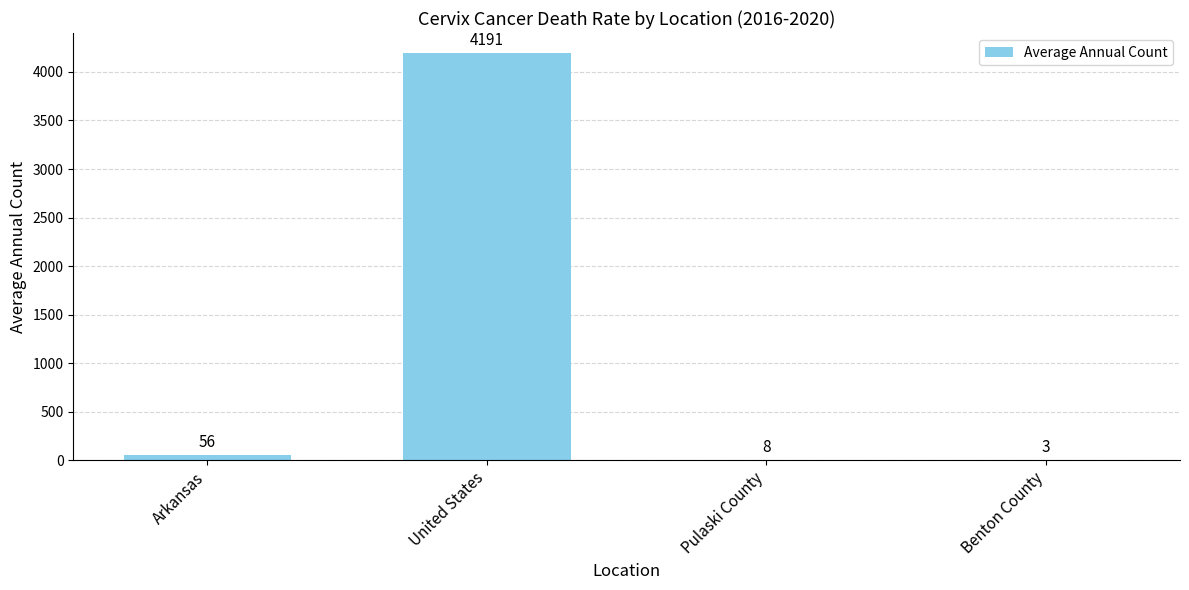

Does the chart contain stacked bars?

No